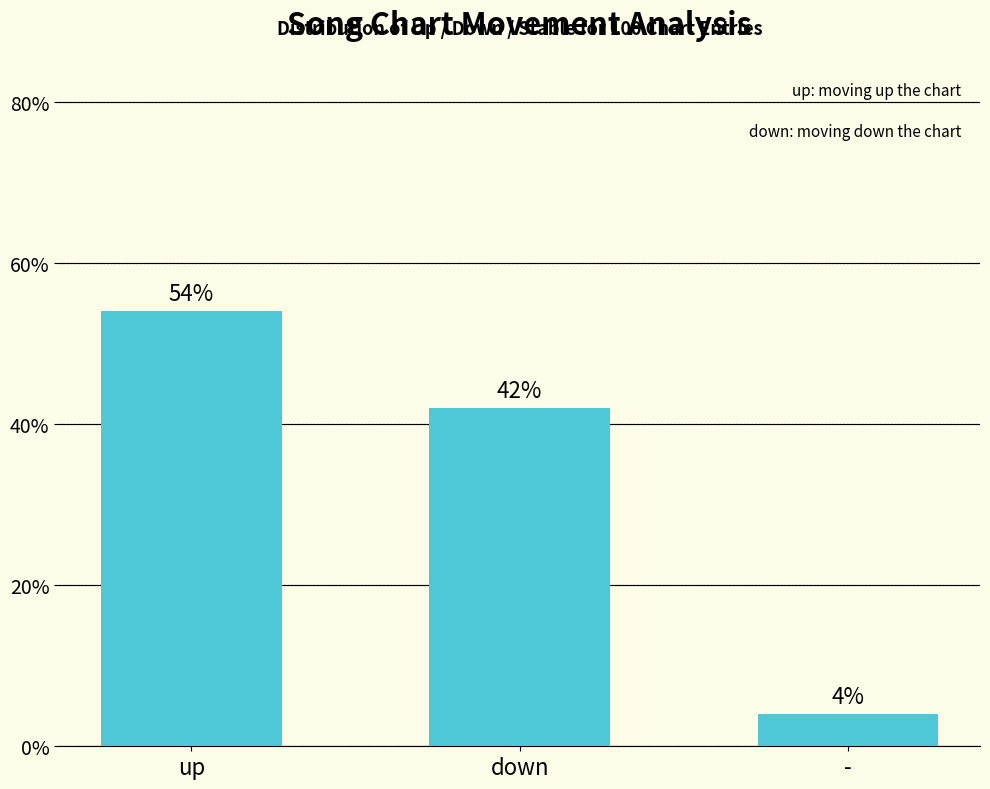

Reading left to right, what are all the values shown in this chart?

up=54	down=42	-=4